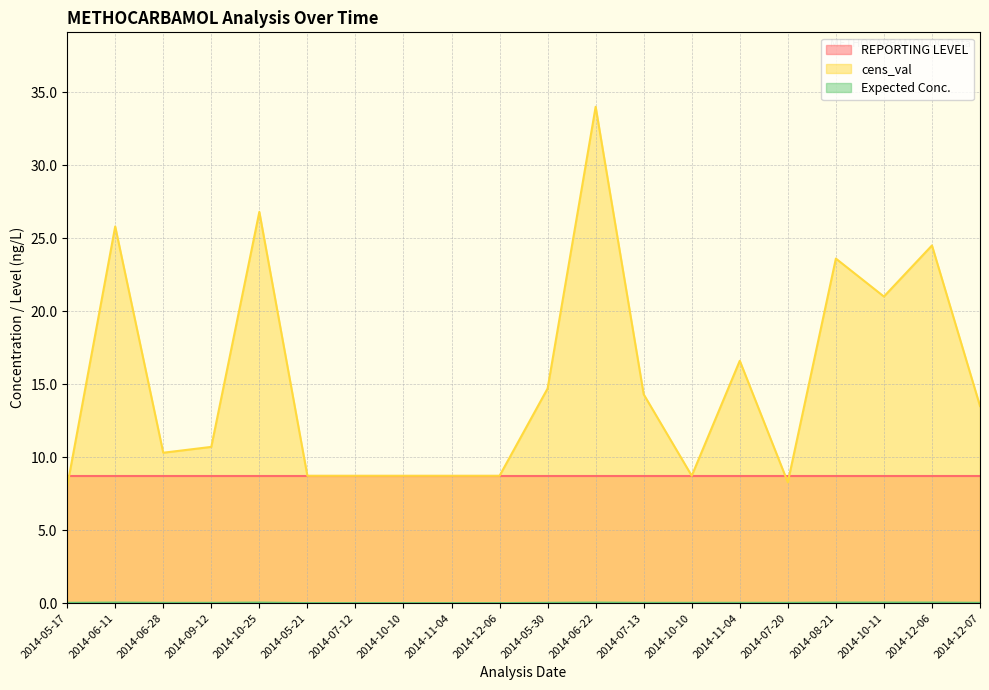

At which category does cens_val reach its first local valley?

2014-06-28